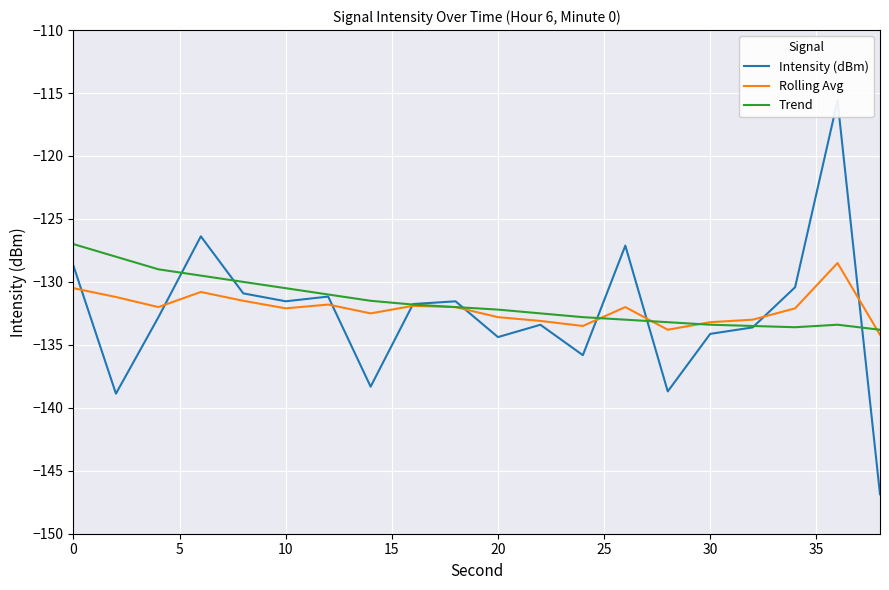

List the series in order of their overall mean, highest first.

Trend, Rolling Avg, Intensity (dBm)